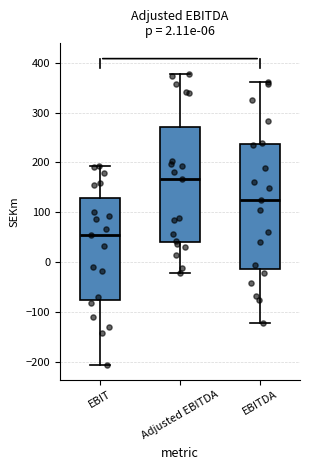

Which box is the tallest, from its lower edge to its upper edge?

EBITDA